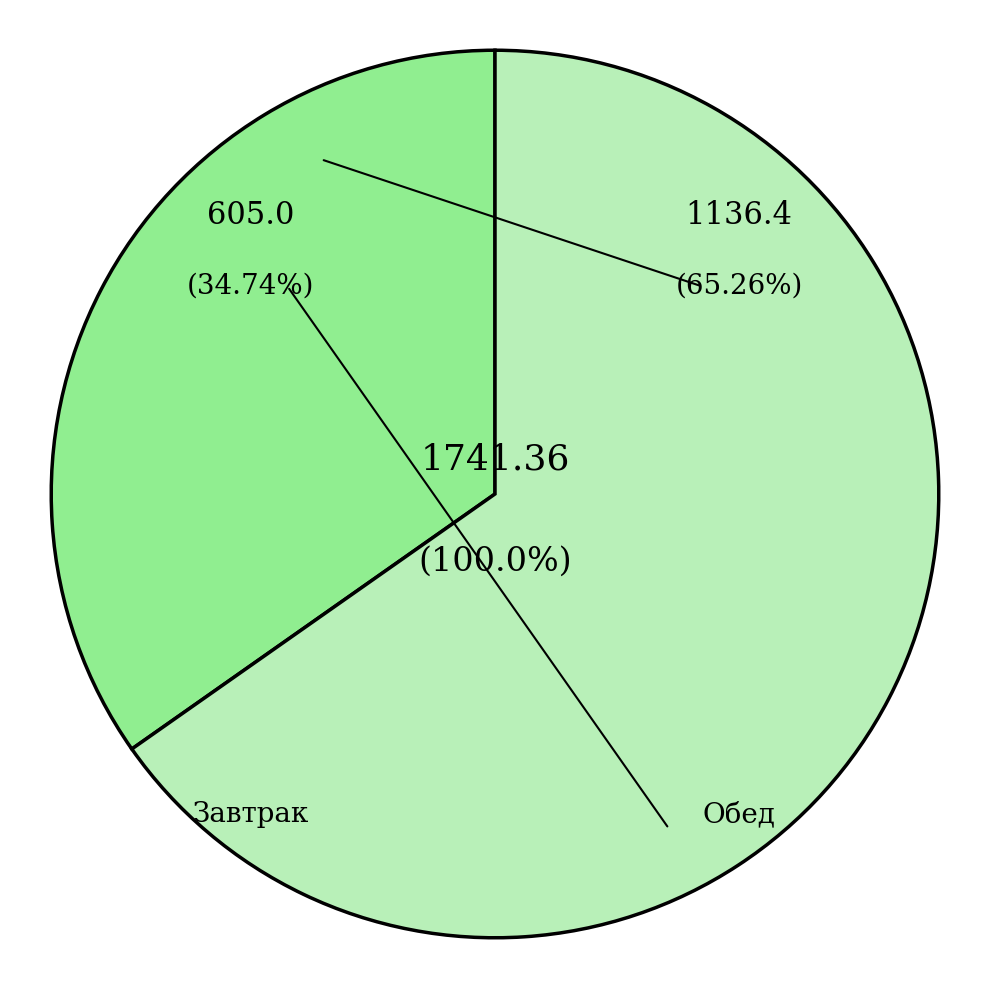

How many slices are in this pie chart?

2